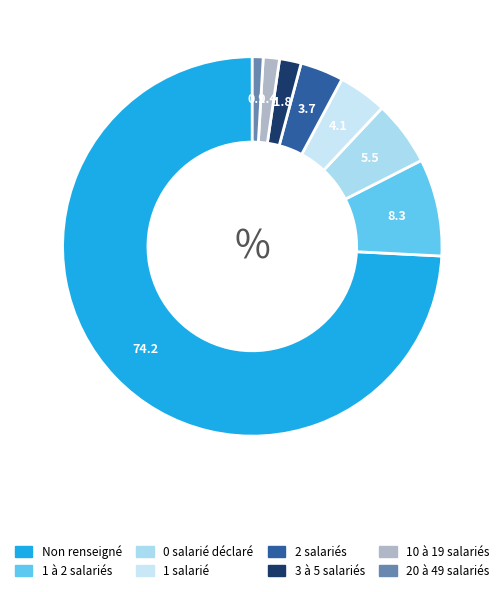

How many segments does this pie chart have?

8